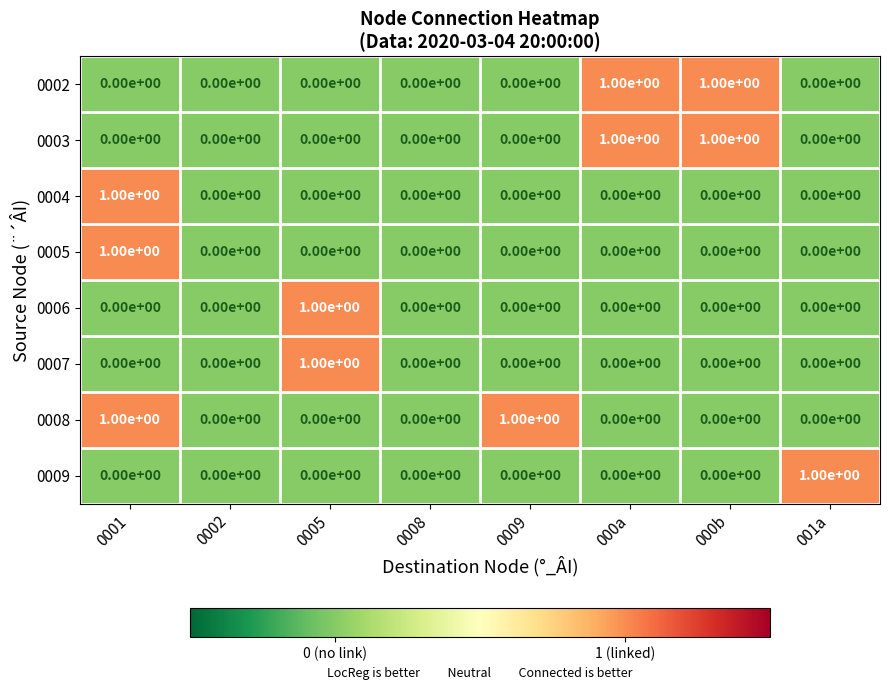

Count the 0008 values in the range 0 to 1.

8